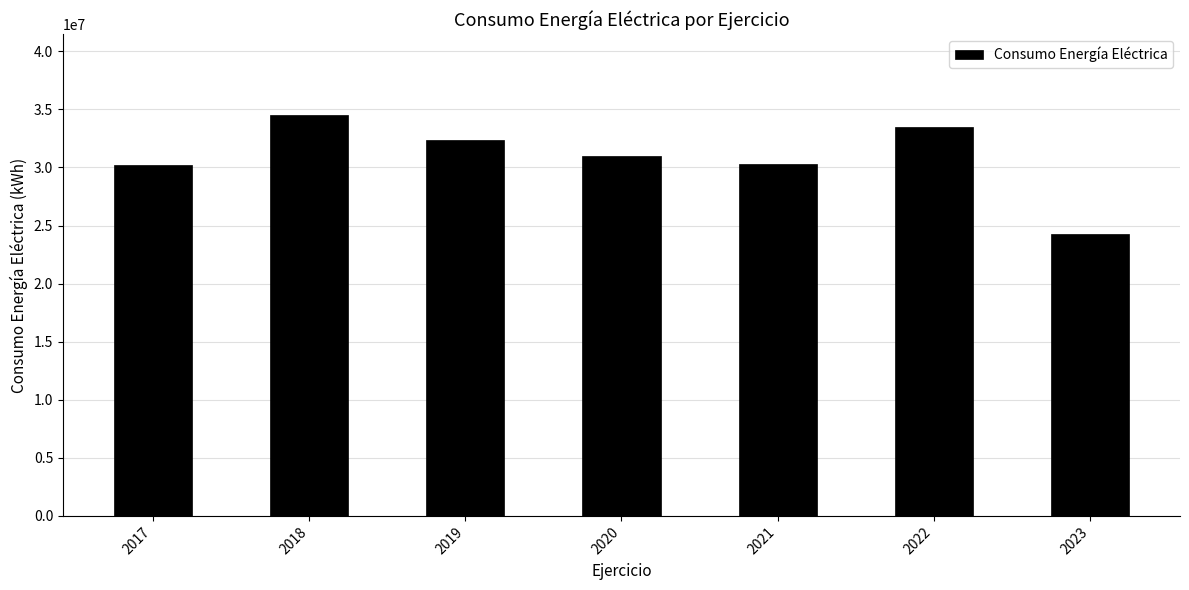

What is the maximum value shown in the chart?

34555143